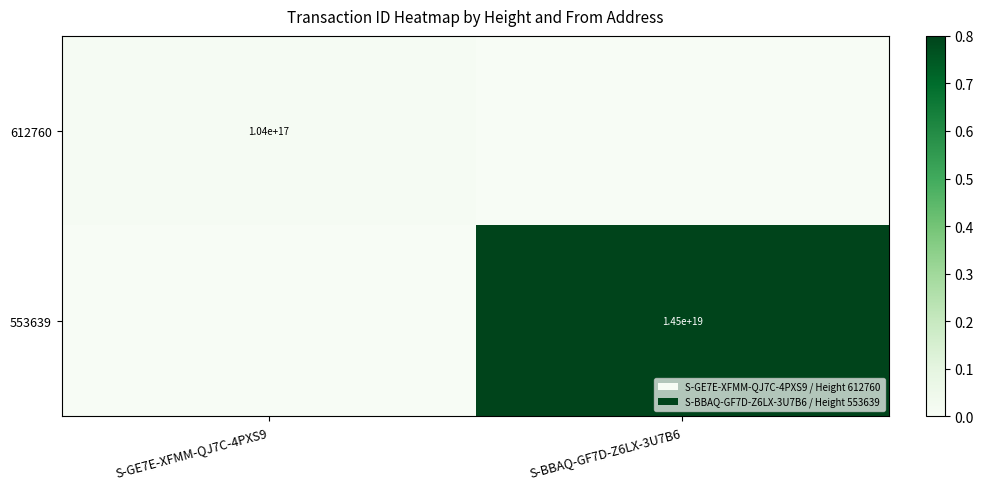

The value of 612760 at S-GE7E-XFMM-QJ7C-4PXS9 is 24767271568311648. True or false?

False